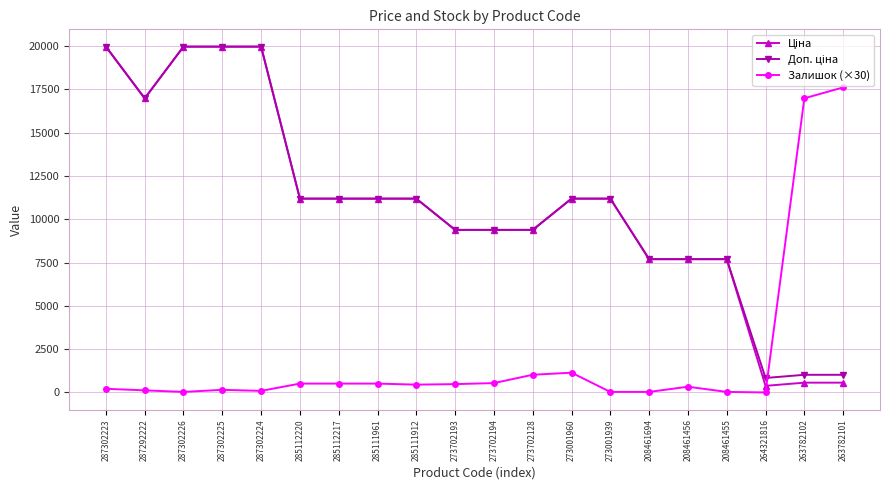

At how many categories does at least one series exceed 17238?

5